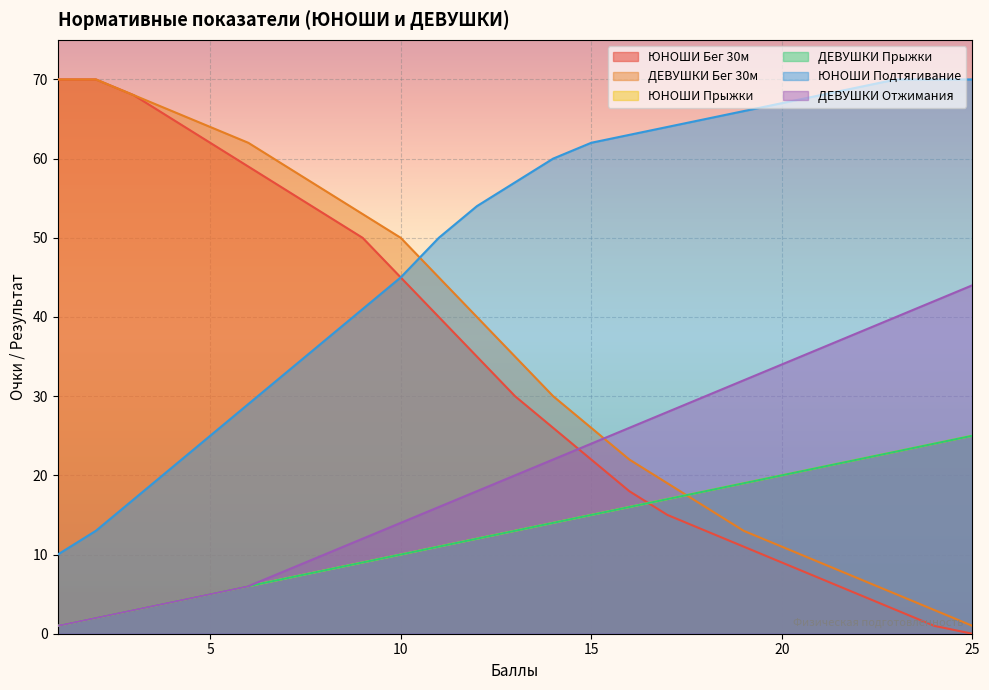

Where do ДЕВУШКИ Прыжки and ЮНОШИ Бег 30м first cross each other?

16 and 17